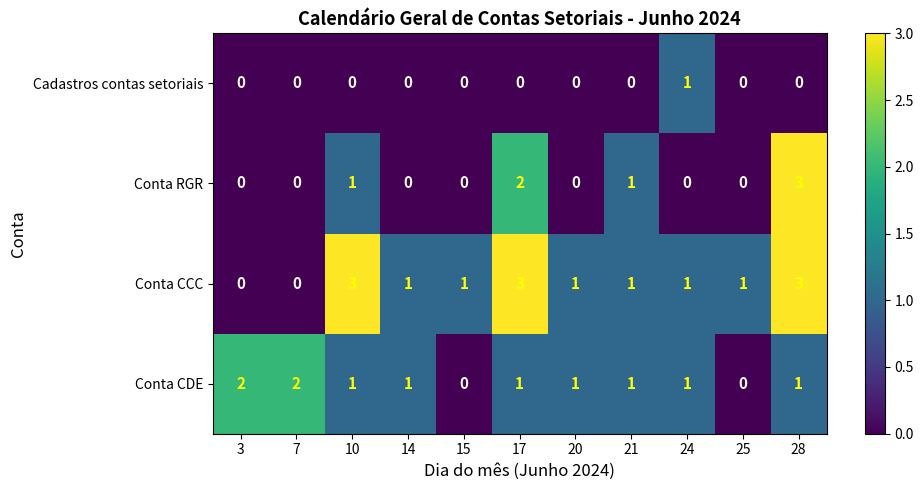

What is the sum of the Conta CCC values at 10 and 20?

4